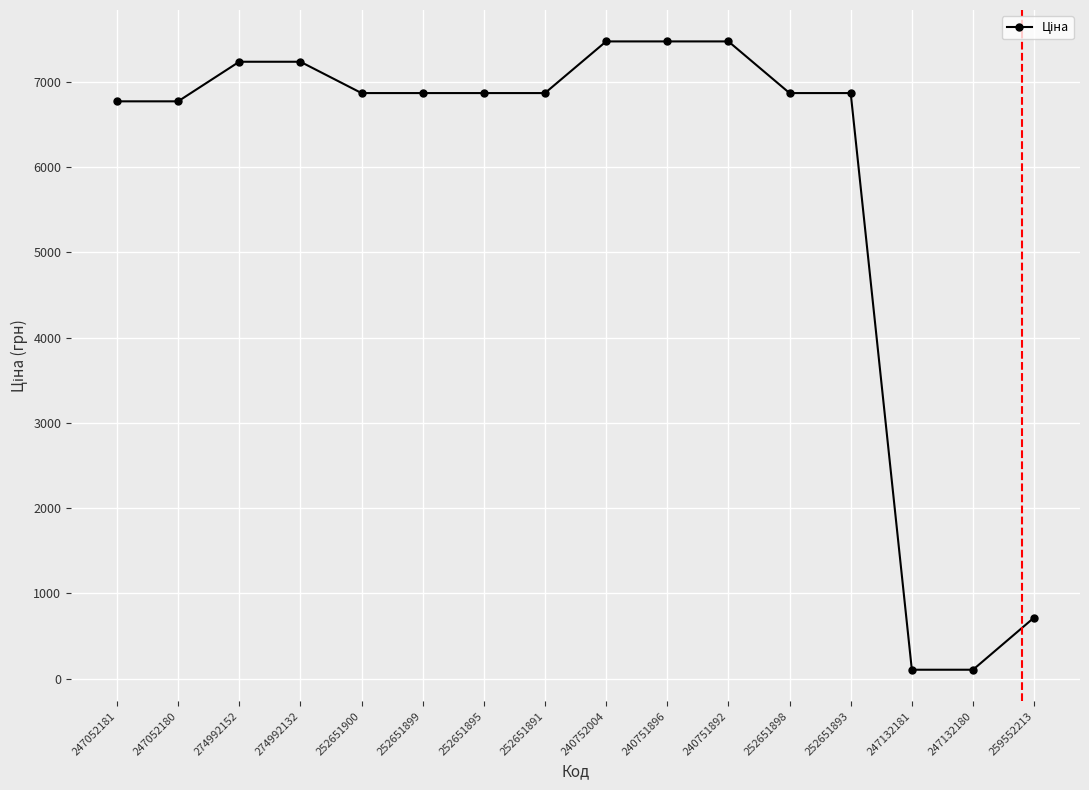

How many categories are shown in the chart?

16